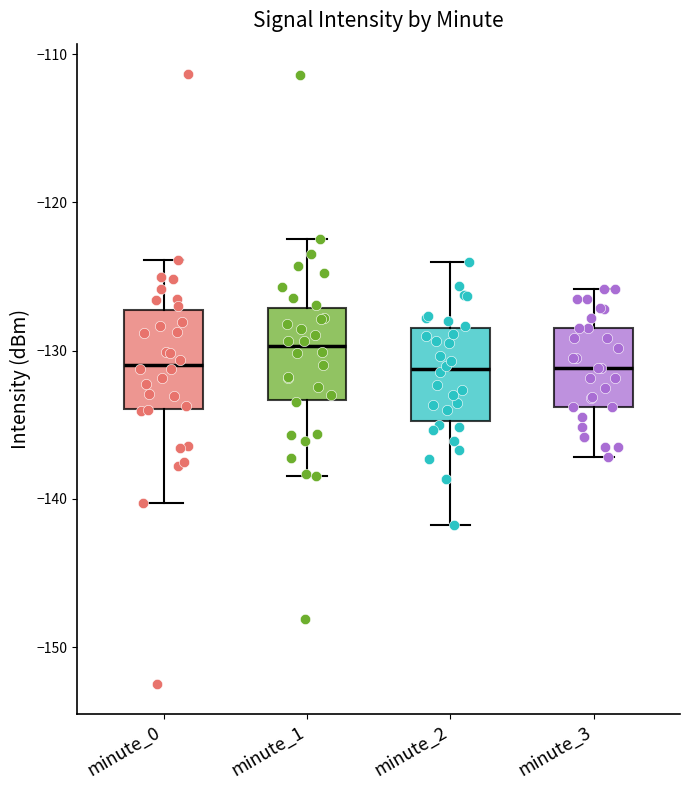

Which box has the highest median line?

minute_1